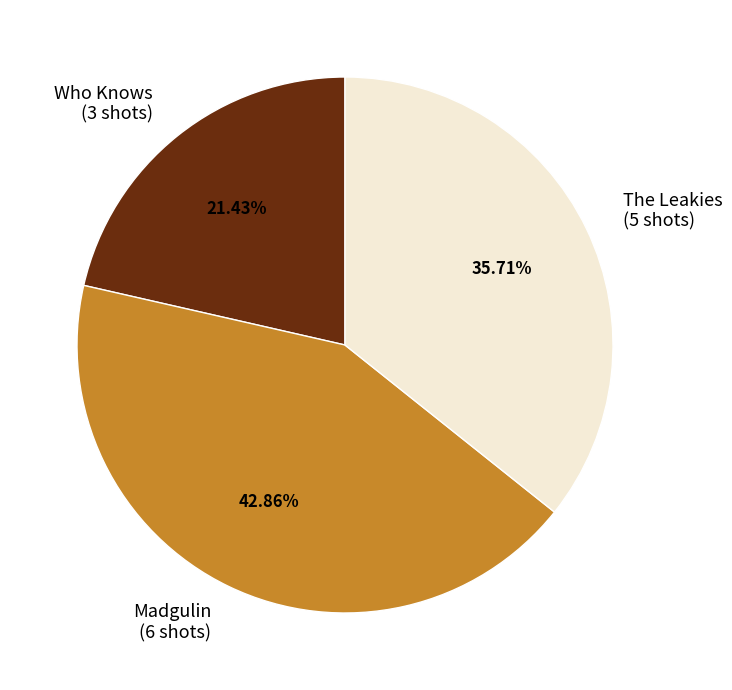

Which has a higher value, Who Knows or The Leakies?

The Leakies